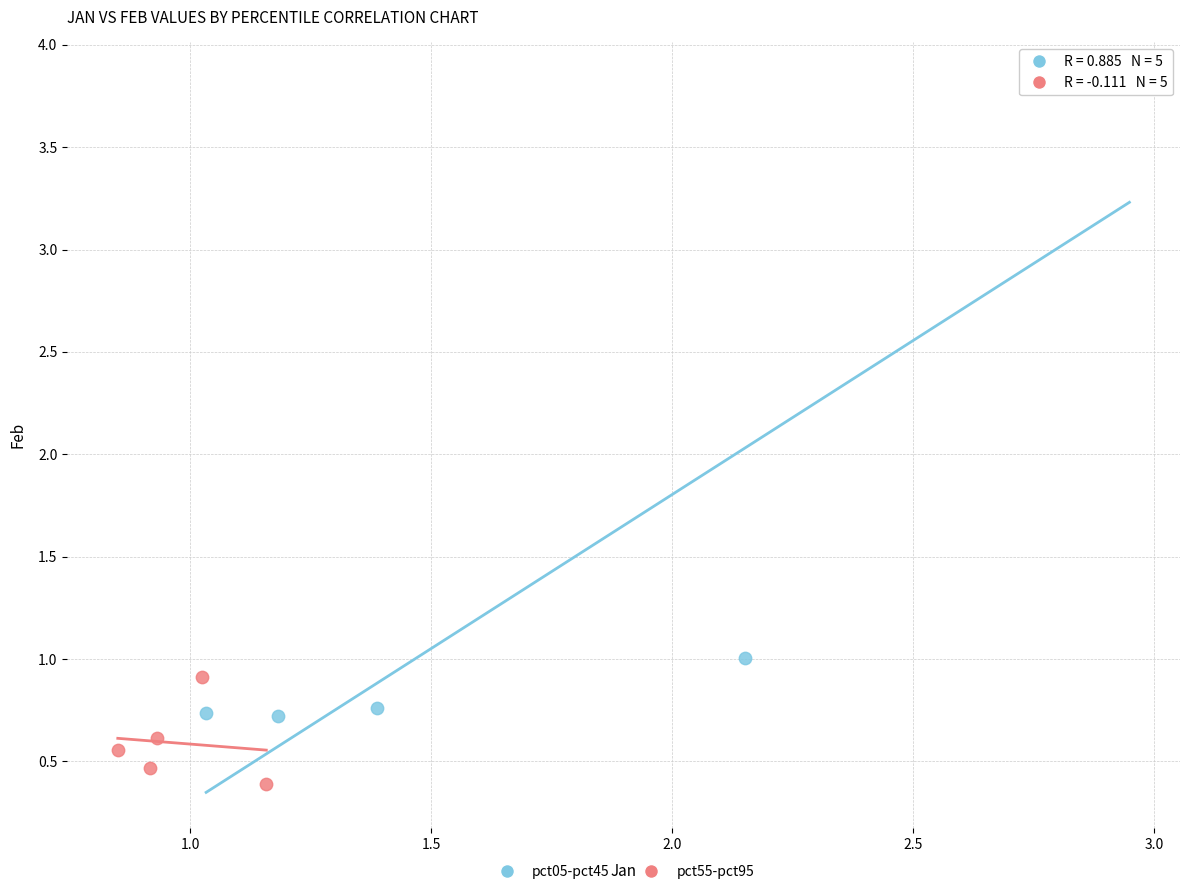

What are all the series names shown in the legend?

pct05-pct45, pct55-pct95